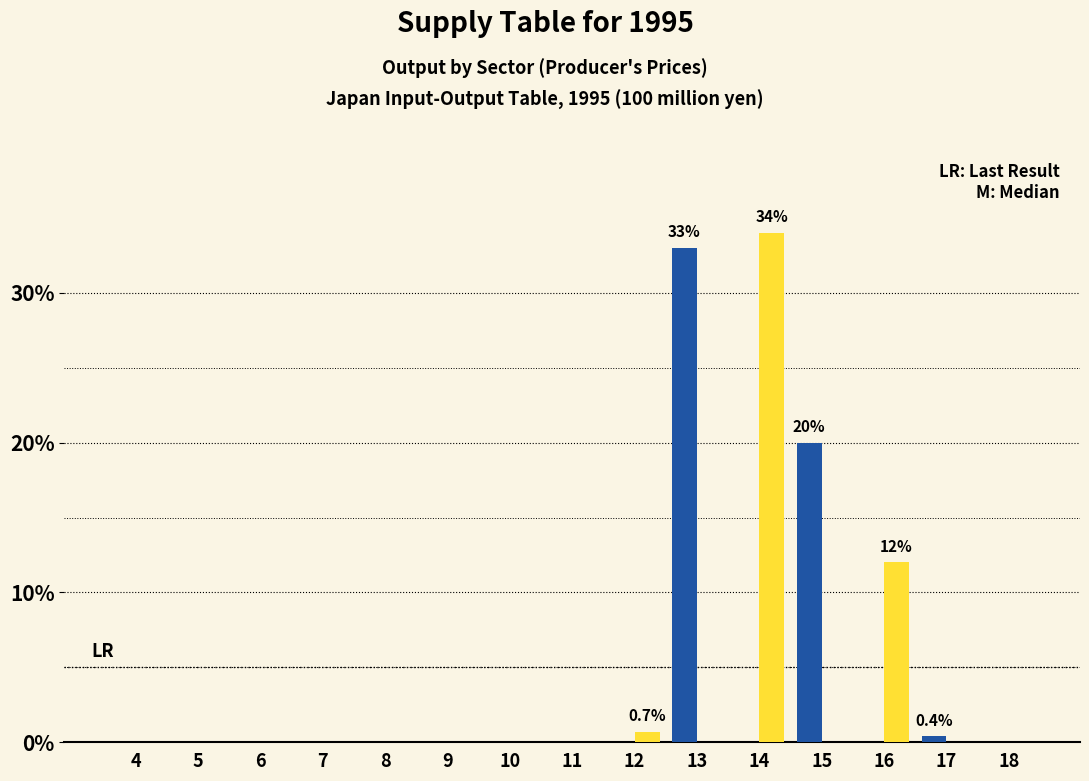

What is the total value across all series at 13?

33.0